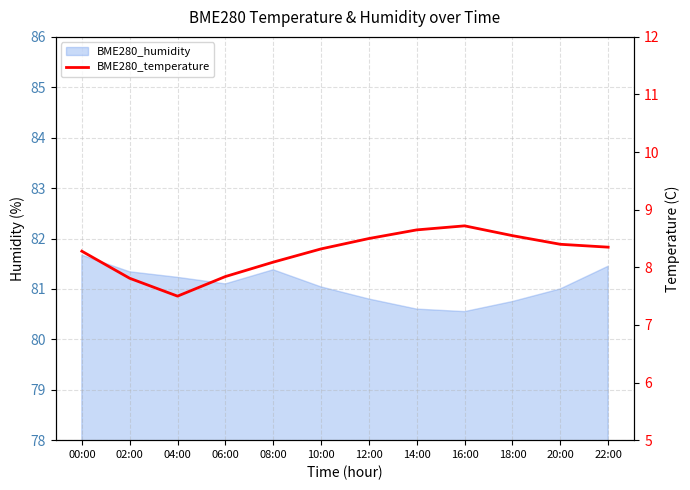

True or false: the data shows 15.3 at 16:00.

False